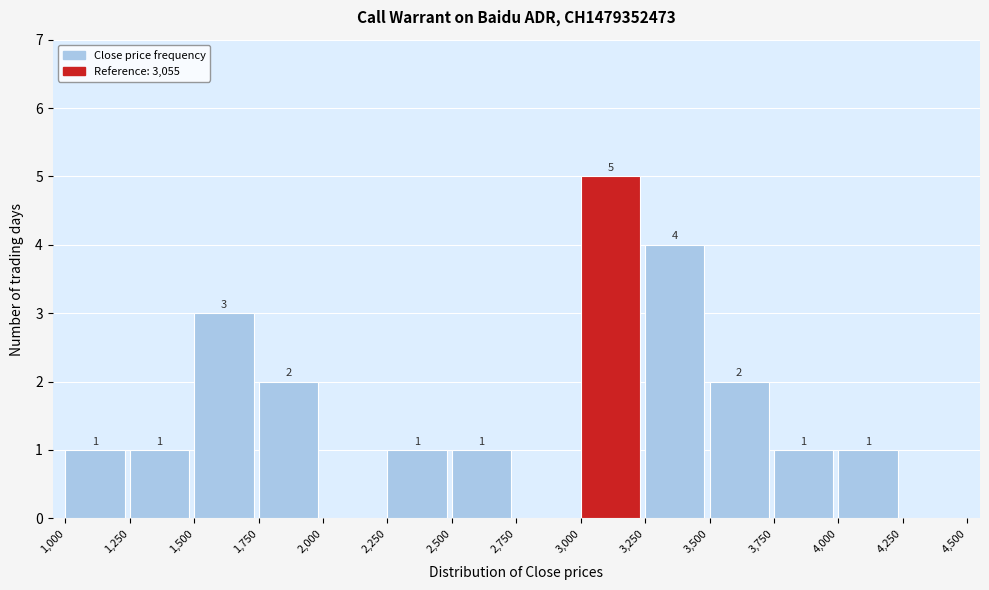

Which range on the x-axis has the tallest bar?

3,000 to 3,250